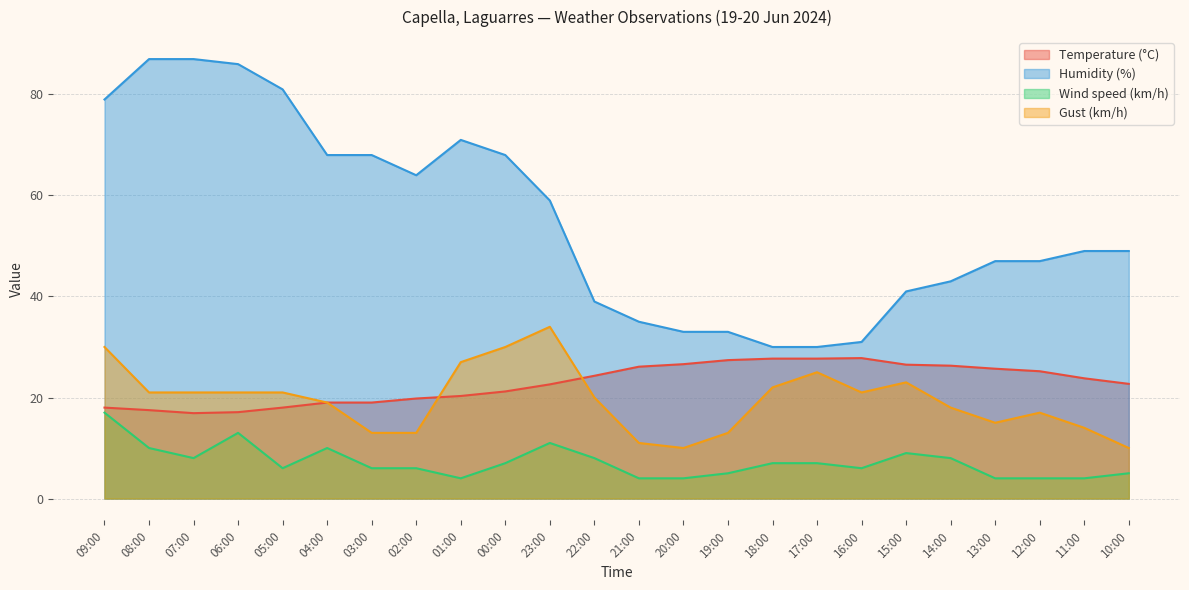

Read the Wind speed (km/h) value at 14:00.

8.0